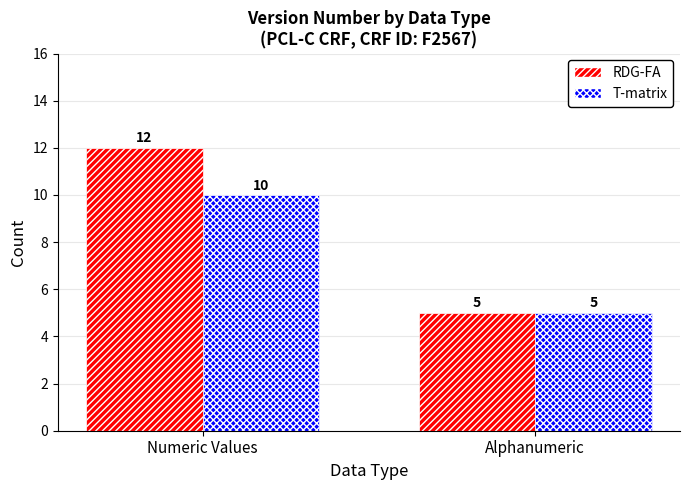

Reading left to right, extract all data points from this chart.

RDG-FA: Numeric Values=12	Alphanumeric=5
T-matrix: Numeric Values=10	Alphanumeric=5